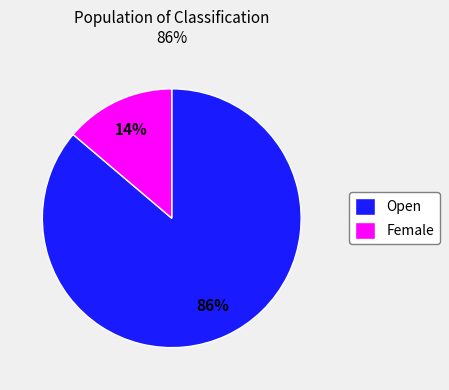

What percentage is the Open slice, to the nearest percent?

86%